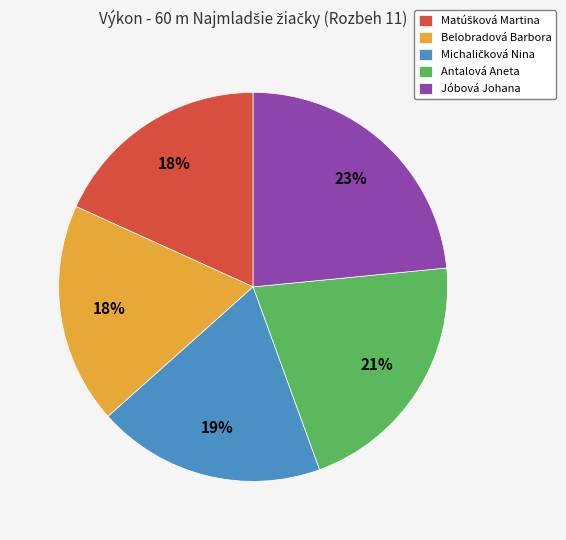

To the nearest percent, what portion does Antalová Aneta represent?

21%